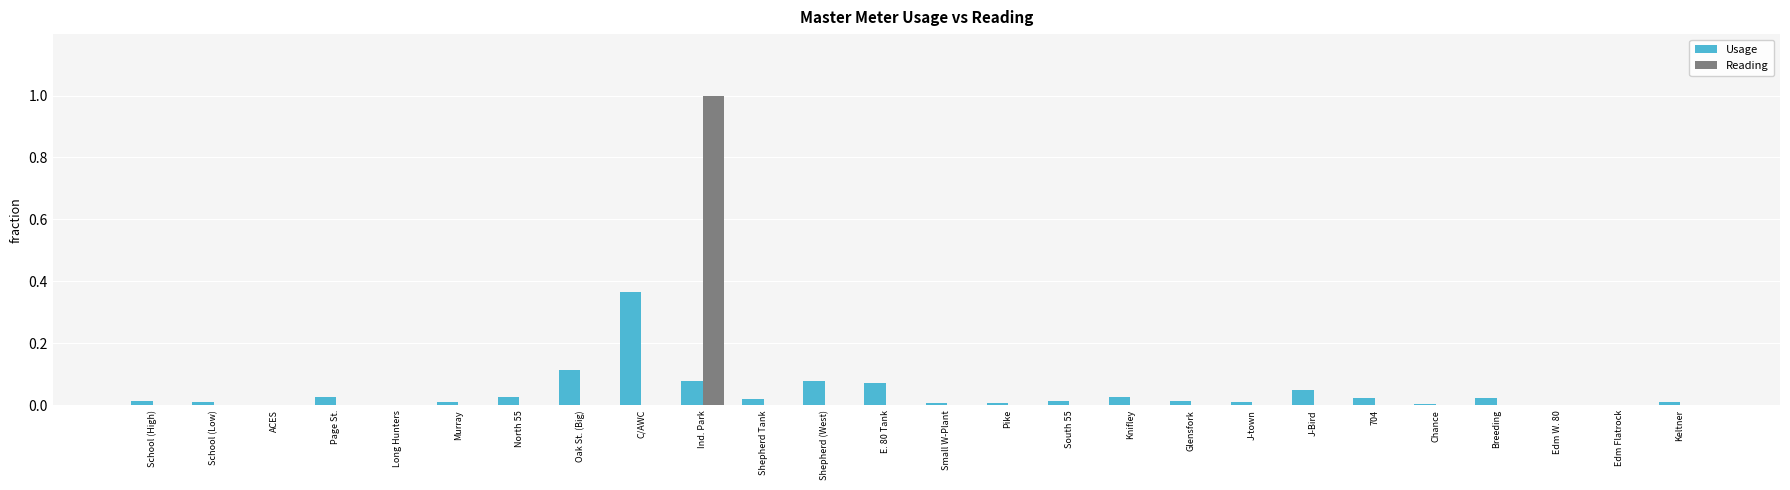

At which label does Reading reach its peak?

Ind. Park